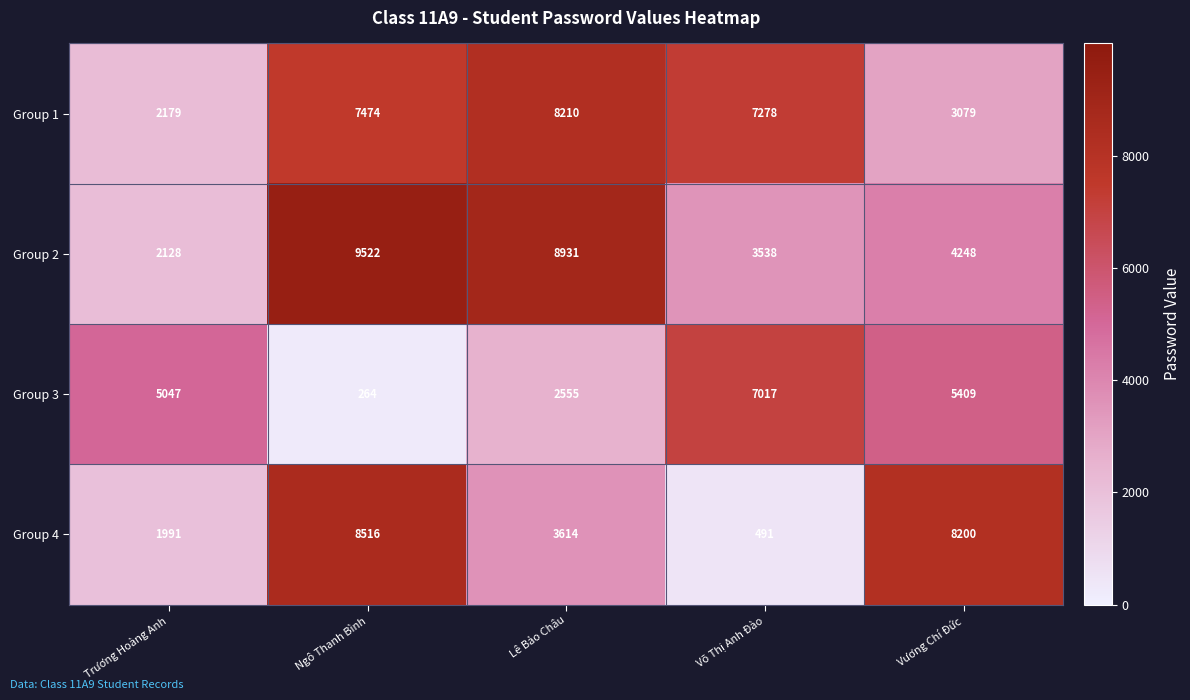

Reading left to right, list all the values displayed in this chart.

Group 1: Trương Hoàng Anh=2179	Ngô Thanh Bình=7474	Lê Bảo Châu=8210	Võ Thị Anh Đào=7278	Vương Chí Đức=3079
Group 2: Trương Hoàng Anh=2128	Ngô Thanh Bình=9522	Lê Bảo Châu=8931	Võ Thị Anh Đào=3538	Vương Chí Đức=4248
Group 3: Trương Hoàng Anh=5047	Ngô Thanh Bình=264	Lê Bảo Châu=2555	Võ Thị Anh Đào=7017	Vương Chí Đức=5409
Group 4: Trương Hoàng Anh=1991	Ngô Thanh Bình=8516	Lê Bảo Châu=3614	Võ Thị Anh Đào=491	Vương Chí Đức=8200